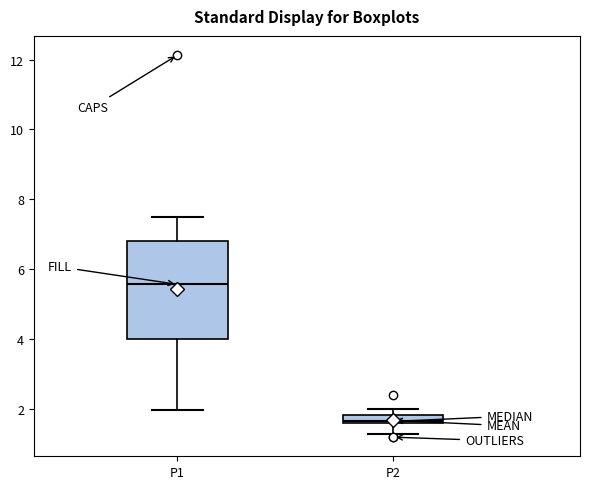

Which box has the highest median line?

P1